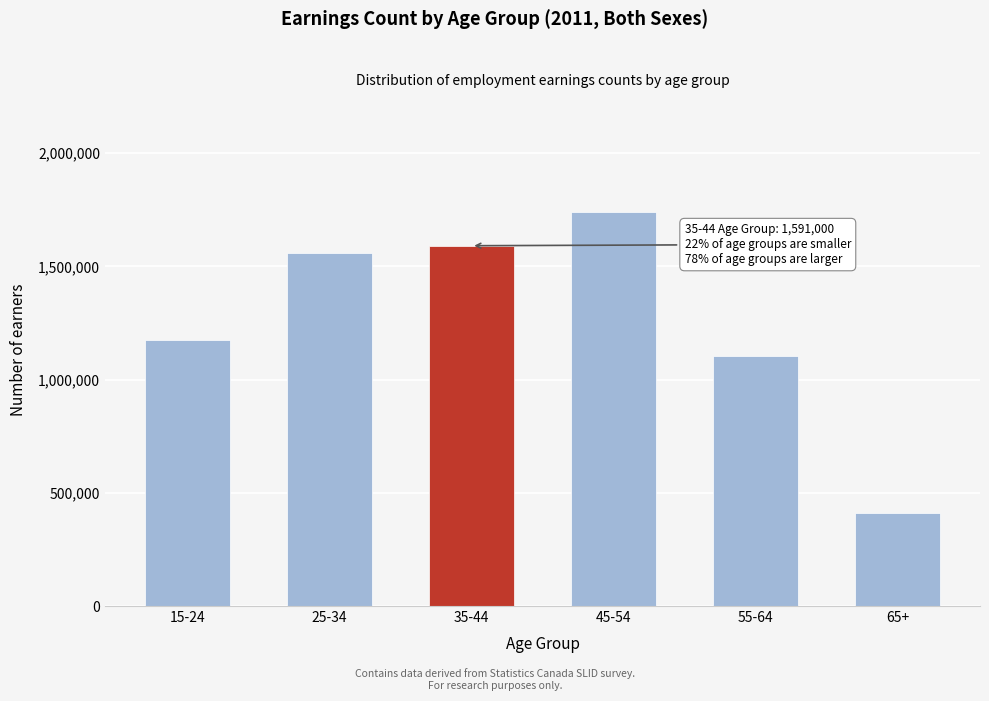

Reading right to left, what are all the values shown in this chart?

412000	1105000	1741000	1591000	1560000	1176000